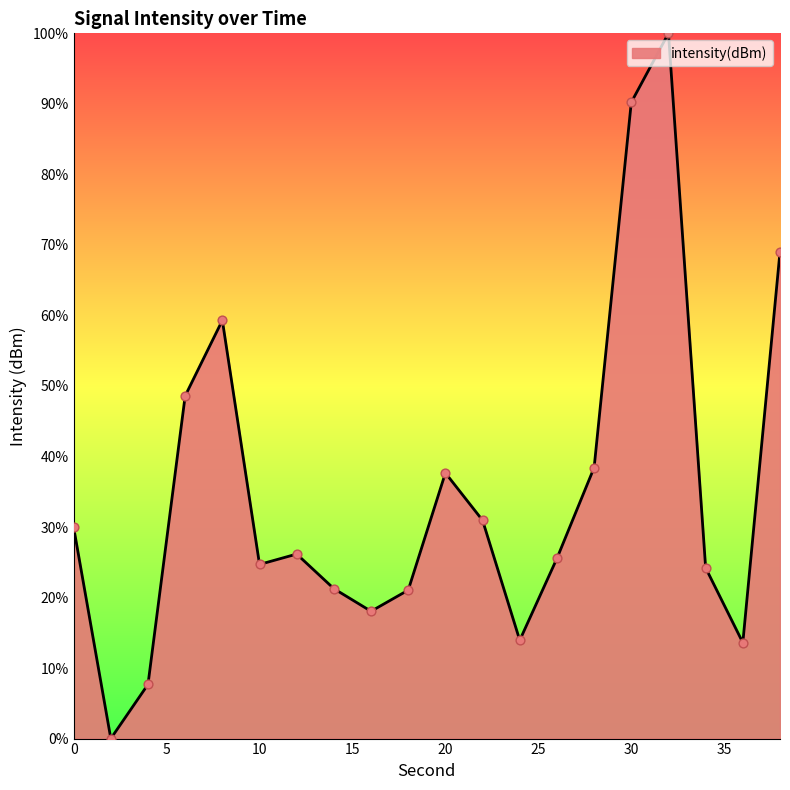

What is the difference between the maximum and minimum values?

100.0